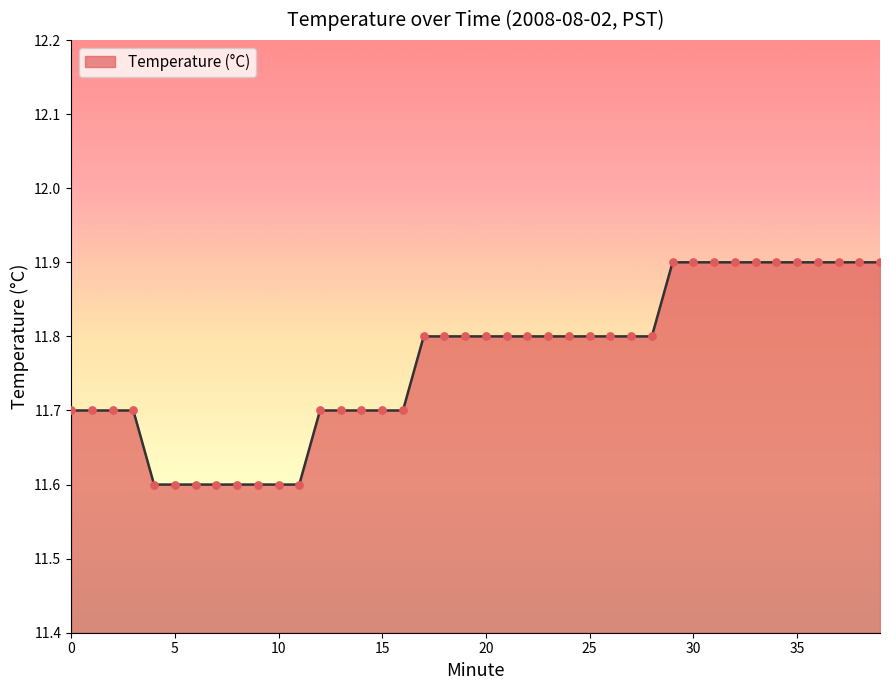

What is the greatest value displayed?

11.9